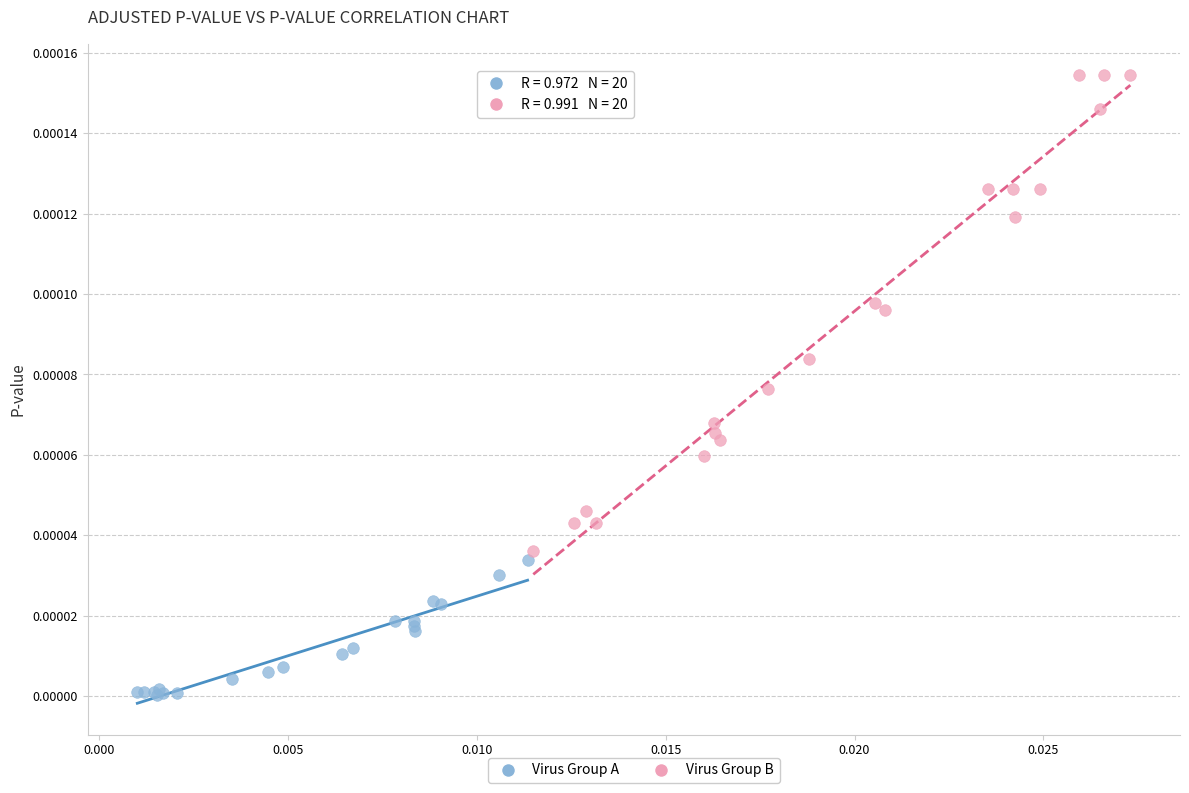

Which series has the widest spread of Y values?

Virus Group B